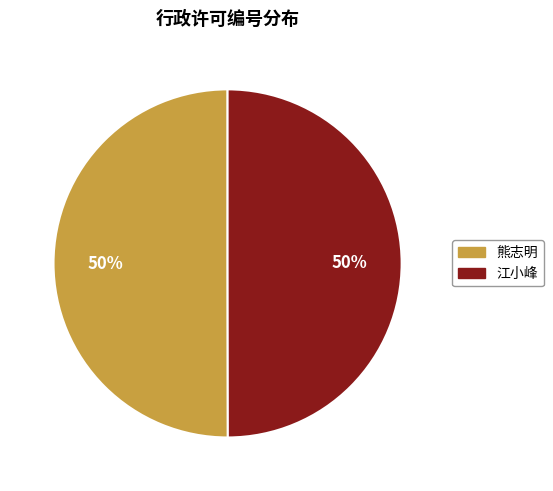

Is the sum of 江小峰 and 熊志明 greater than half?

Yes